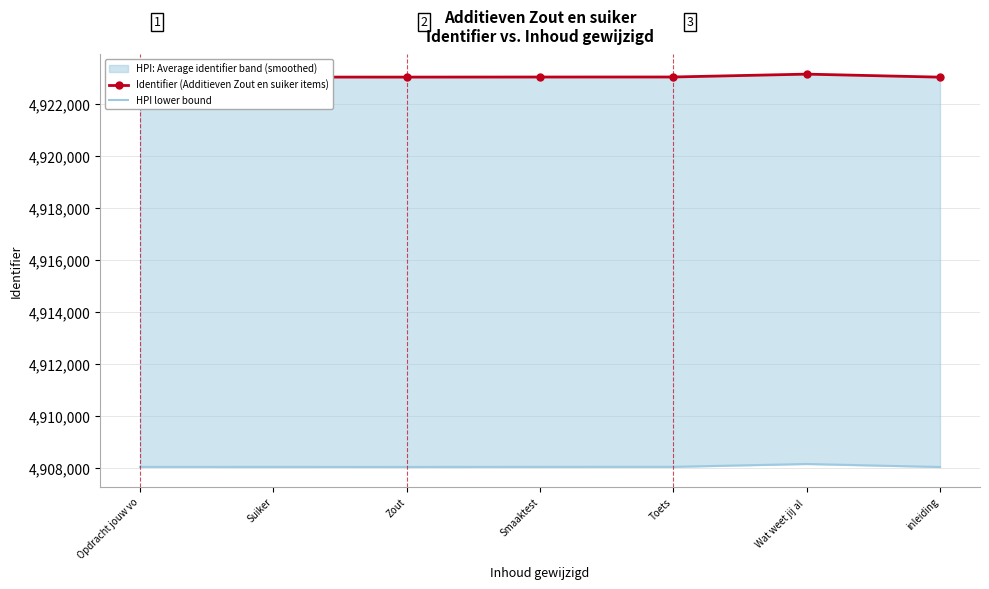

At which category is the sum across all series the highest?

Wat weet jij al 